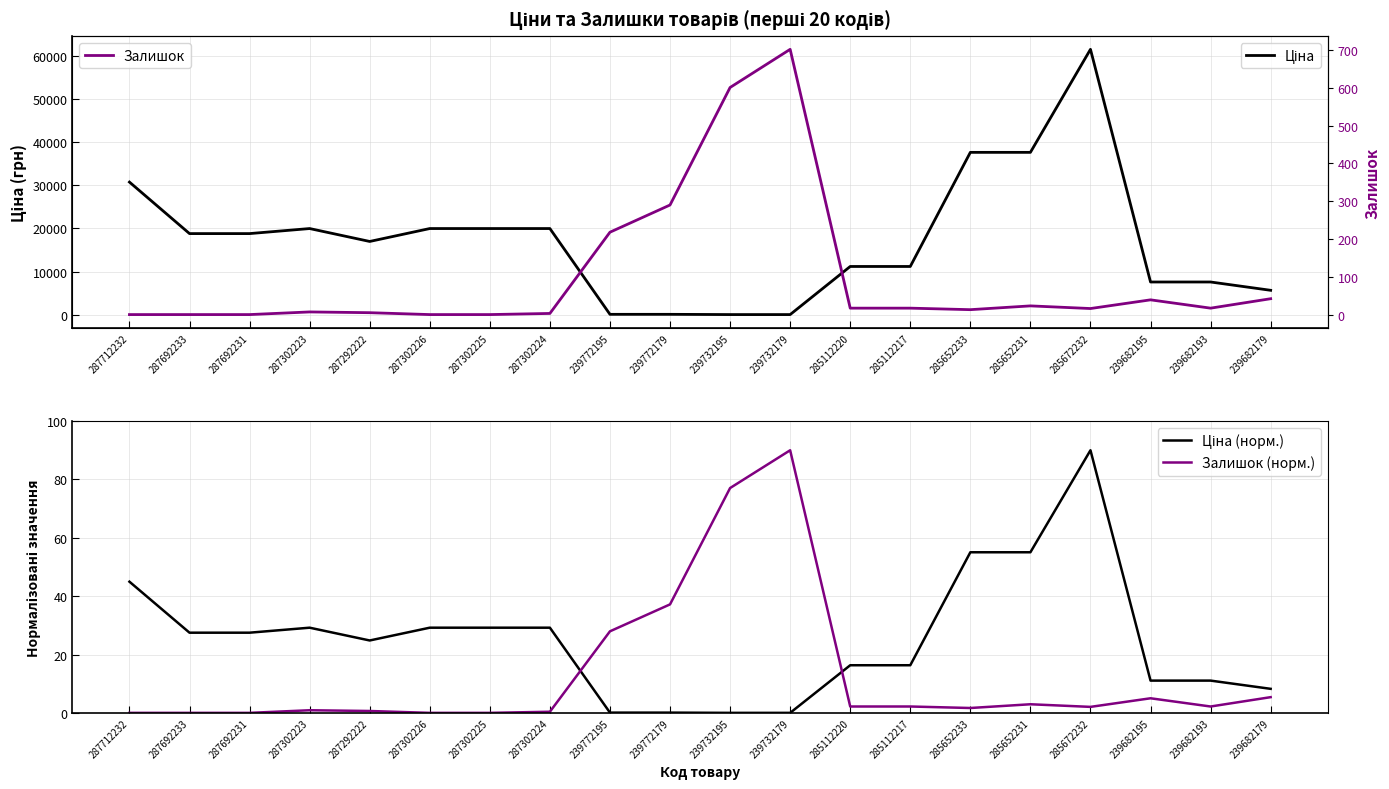

What is the difference between the Залишок (норм.) values at 239732179 and 239682193?

87.8